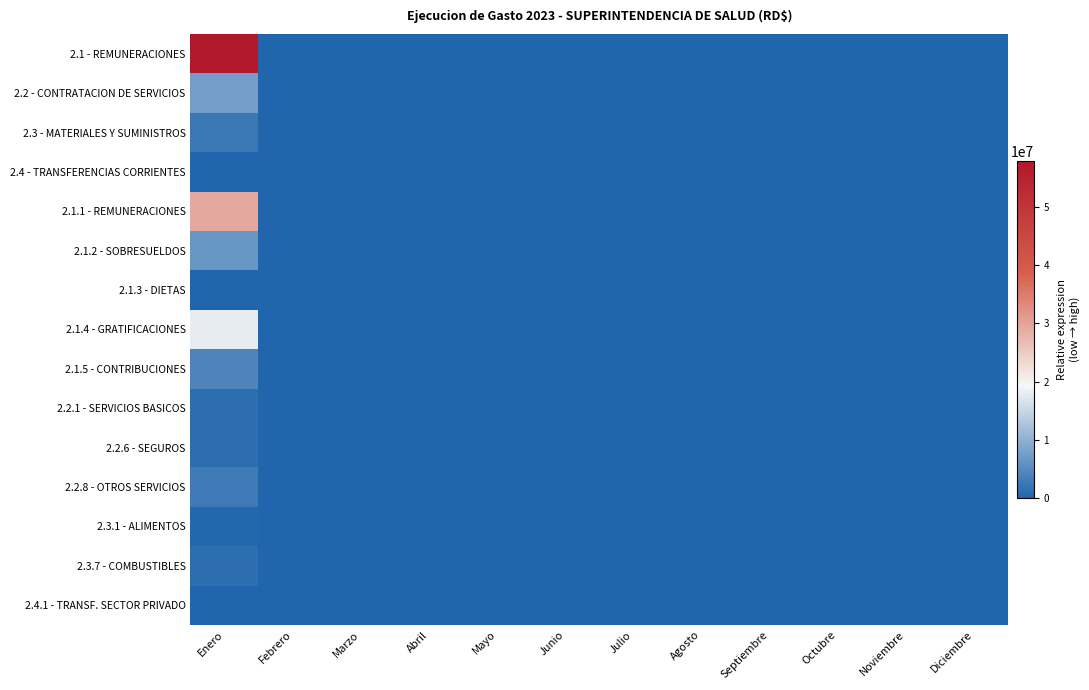

Reading left to right, list all the values displayed in this chart.

2.1 - REMUNERACIONES: Enero=57914282.6	Febrero=0.0	Marzo=0.0	Abril=0.0	Mayo=0.0	Junio=0.0	Julio=0.0	Agosto=0.0	Septiembre=0.0	Octubre=0.0	Noviembre=0.0	Diciembre=0.0
2.2 - CONTRATACION DE SERVICIOS: Enero=7479202.3	Febrero=0.0	Marzo=0.0	Abril=0.0	Mayo=0.0	Junio=0.0	Julio=0.0	Agosto=0.0	Septiembre=0.0	Octubre=0.0	Noviembre=0.0	Diciembre=0.0
2.3 - MATERIALES Y SUMINISTROS: Enero=2407715.0	Febrero=0.0	Marzo=0.0	Abril=0.0	Mayo=0.0	Junio=0.0	Julio=0.0	Agosto=0.0	Septiembre=0.0	Octubre=0.0	Noviembre=0.0	Diciembre=0.0
2.4 - TRANSFERENCIAS CORRIENTES: Enero=210000.0	Febrero=0.0	Marzo=0.0	Abril=0.0	Mayo=0.0	Junio=0.0	Julio=0.0	Agosto=0.0	Septiembre=0.0	Octubre=0.0	Noviembre=0.0	Diciembre=0.0
2.1.1 - REMUNERACIONES: Enero=29368306.8	Febrero=0.0	Marzo=0.0	Abril=0.0	Mayo=0.0	Junio=0.0	Julio=0.0	Agosto=0.0	Septiembre=0.0	Octubre=0.0	Noviembre=0.0	Diciembre=0.0
2.1.2 - SOBRESUELDOS: Enero=6452328.3	Febrero=0.0	Marzo=0.0	Abril=0.0	Mayo=0.0	Junio=0.0	Julio=0.0	Agosto=0.0	Septiembre=0.0	Octubre=0.0	Noviembre=0.0	Diciembre=0.0
2.1.3 - DIETAS: Enero=48000.0	Febrero=0.0	Marzo=0.0	Abril=0.0	Mayo=0.0	Junio=0.0	Julio=0.0	Agosto=0.0	Septiembre=0.0	Octubre=0.0	Noviembre=0.0	Diciembre=0.0
2.1.4 - GRATIFICACIONES: Enero=17937220.6	Febrero=0.0	Marzo=0.0	Abril=0.0	Mayo=0.0	Junio=0.0	Julio=0.0	Agosto=0.0	Septiembre=0.0	Octubre=0.0	Noviembre=0.0	Diciembre=0.0
2.1.5 - CONTRIBUCIONES: Enero=4108426.9	Febrero=0.0	Marzo=0.0	Abril=0.0	Mayo=0.0	Junio=0.0	Julio=0.0	Agosto=0.0	Septiembre=0.0	Octubre=0.0	Noviembre=0.0	Diciembre=0.0
2.2.1 - SERVICIOS BASICOS: Enero=1297010.1	Febrero=0.0	Marzo=0.0	Abril=0.0	Mayo=0.0	Junio=0.0	Julio=0.0	Agosto=0.0	Septiembre=0.0	Octubre=0.0	Noviembre=0.0	Diciembre=0.0
2.2.6 - SEGUROS: Enero=1176405.8	Febrero=0.0	Marzo=0.0	Abril=0.0	Mayo=0.0	Junio=0.0	Julio=0.0	Agosto=0.0	Septiembre=0.0	Octubre=0.0	Noviembre=0.0	Diciembre=0.0
2.2.8 - OTROS SERVICIOS: Enero=2791245.7	Febrero=0.0	Marzo=0.0	Abril=0.0	Mayo=0.0	Junio=0.0	Julio=0.0	Agosto=0.0	Septiembre=0.0	Octubre=0.0	Noviembre=0.0	Diciembre=0.0
2.3.1 - ALIMENTOS: Enero=438692.8	Febrero=0.0	Marzo=0.0	Abril=0.0	Mayo=0.0	Junio=0.0	Julio=0.0	Agosto=0.0	Septiembre=0.0	Octubre=0.0	Noviembre=0.0	Diciembre=0.0
2.3.7 - COMBUSTIBLES: Enero=1336301.1	Febrero=0.0	Marzo=0.0	Abril=0.0	Mayo=0.0	Junio=0.0	Julio=0.0	Agosto=0.0	Septiembre=0.0	Octubre=0.0	Noviembre=0.0	Diciembre=0.0
2.4.1 - TRANSF. SECTOR PRIVADO: Enero=210000.0	Febrero=0.0	Marzo=0.0	Abril=0.0	Mayo=0.0	Junio=0.0	Julio=0.0	Agosto=0.0	Septiembre=0.0	Octubre=0.0	Noviembre=0.0	Diciembre=0.0